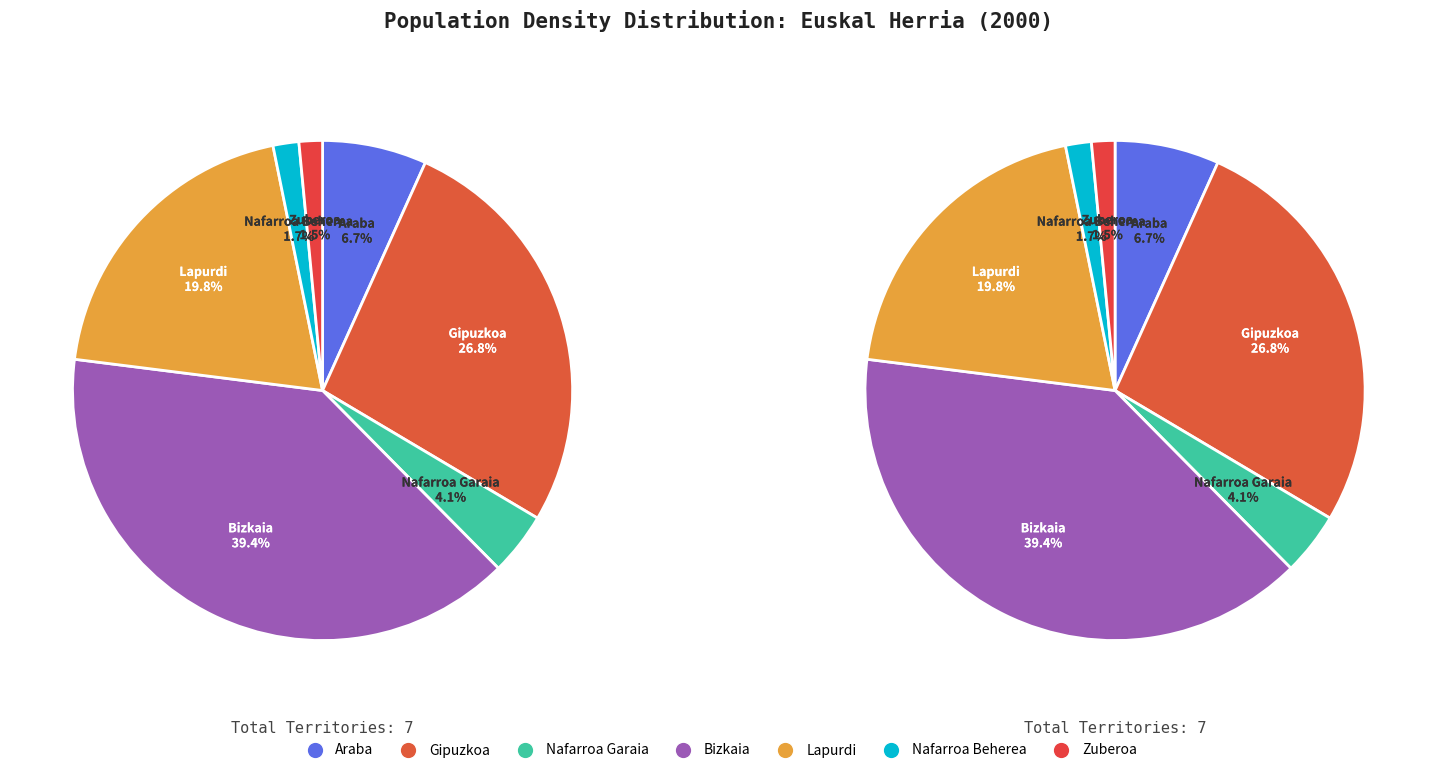

What percentage is the Nafarroa Garaia slice, to the nearest percent?

4%